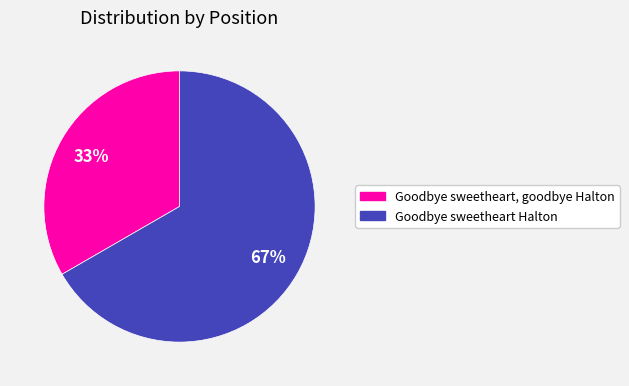

Which slice is the smallest?

Goodbye sweetheart, goodbye Halton